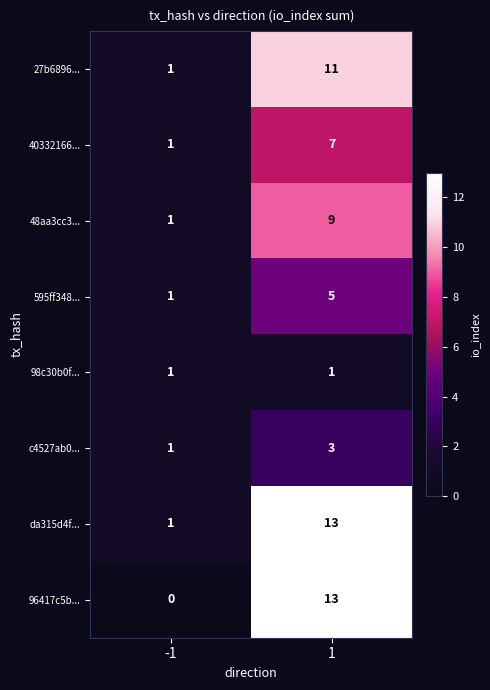

Count the number of data series in this chart.

8